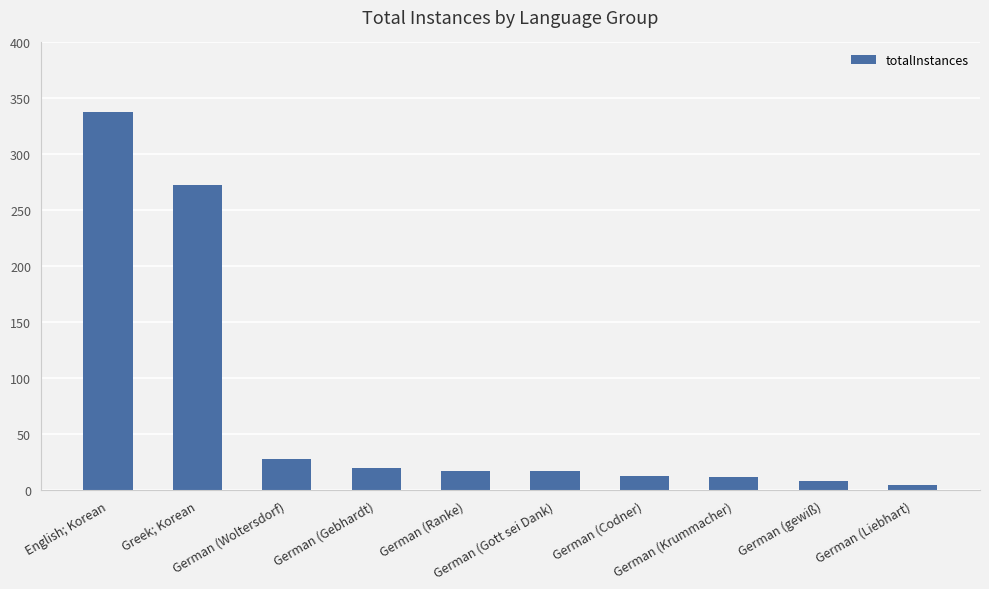

What is the difference between the values at German (Liebhart) and German (Gott sei Dank)?

12